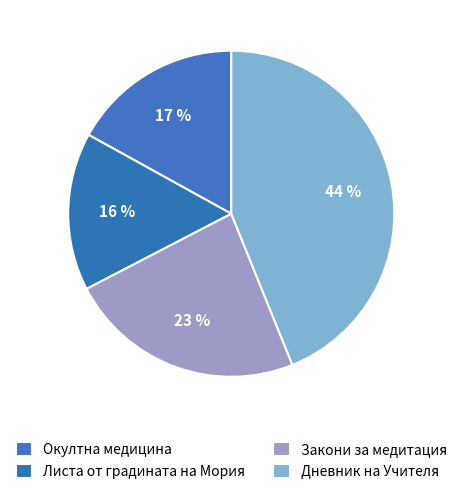

Is the sum of Закони за медитация and Листа от градината на Мория greater than half?

No